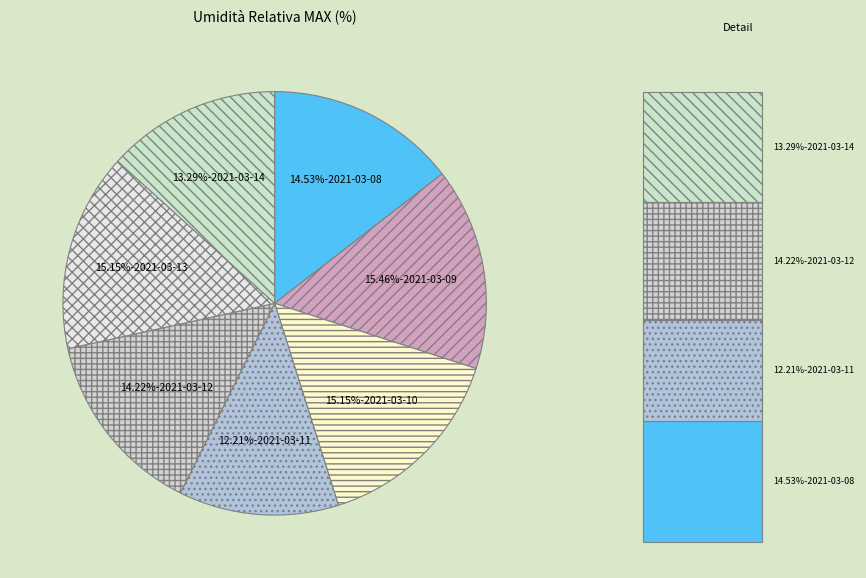

How many segments does this pie chart have?

7